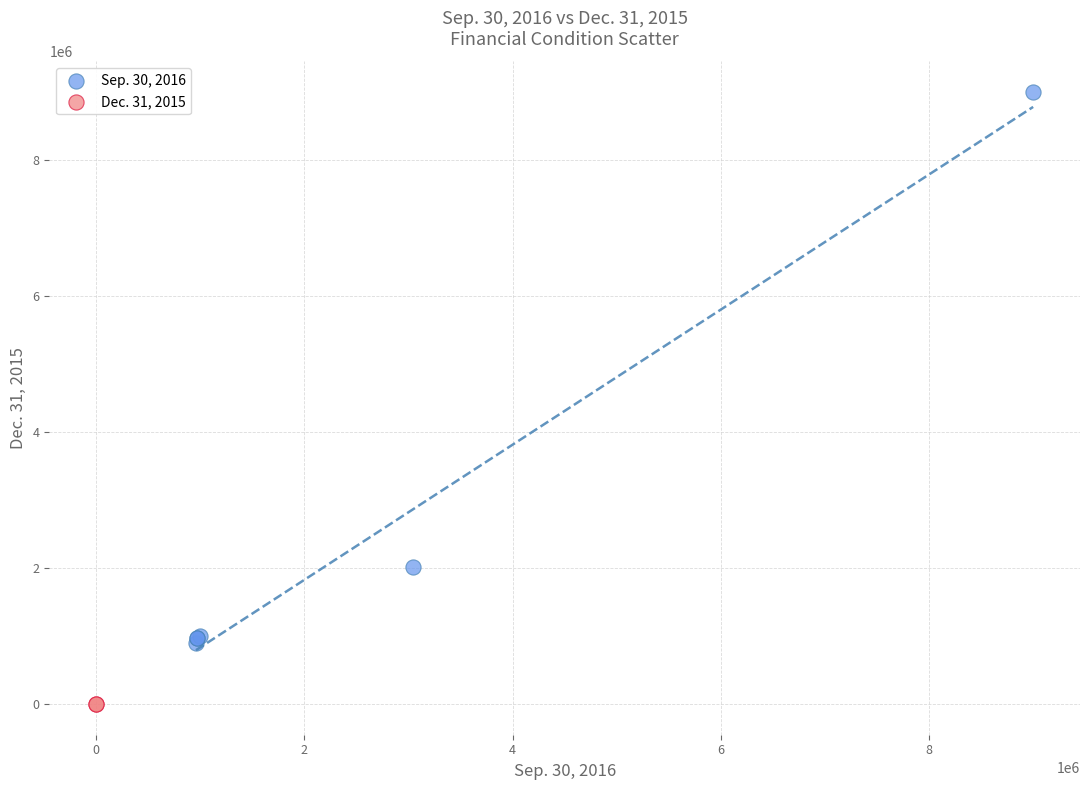

What are all the series names shown in the legend?

Sep. 30, 2016, Dec. 31, 2015